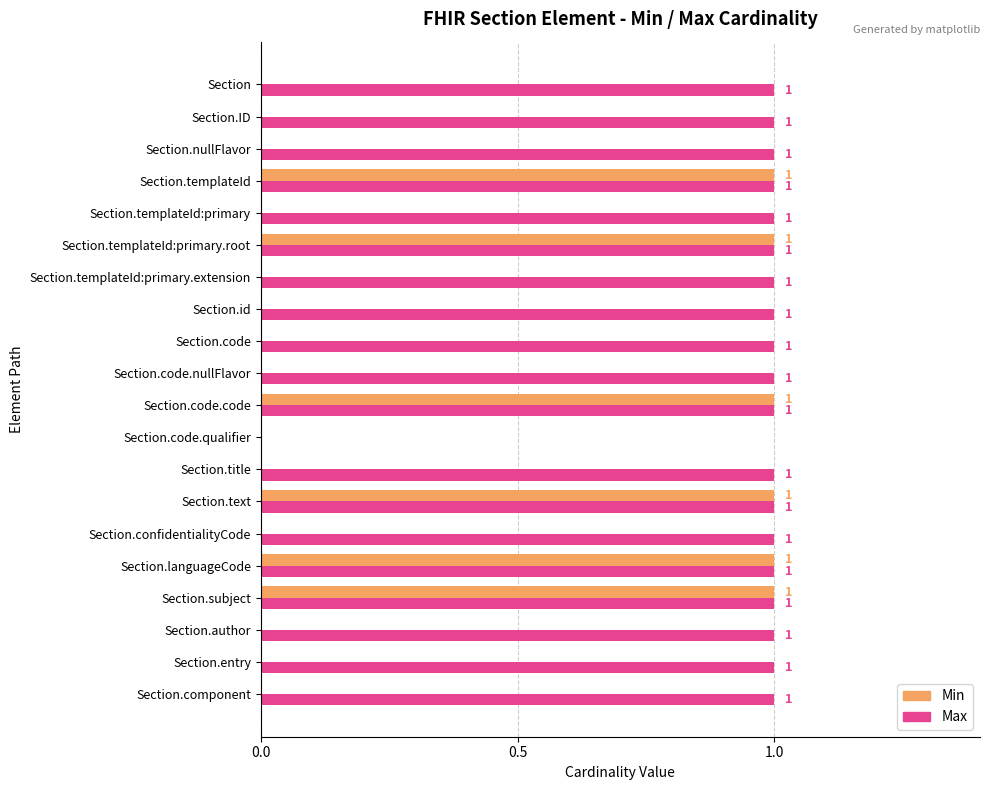

The Max series shows 1 at Section.entry. True or false?

True